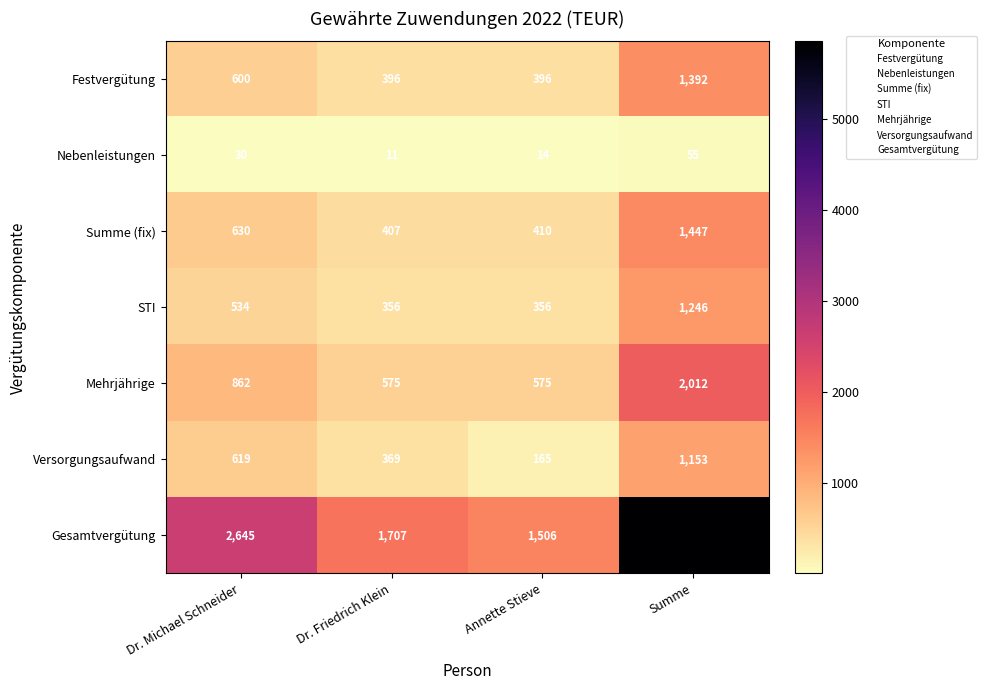

Reading right to left, extract all data points from this chart.

Festvergütung: 1392	396	396	600
Nebenleistungen: 55	14	11	30
Summe (fix): 1447	410	407	630
STI: 1246	356	356	534
Mehrjährige: 2012	575	575	862
Versorgungsaufwand: 1153	165	369	619
Gesamtvergütung: 5858	1506	1707	2645